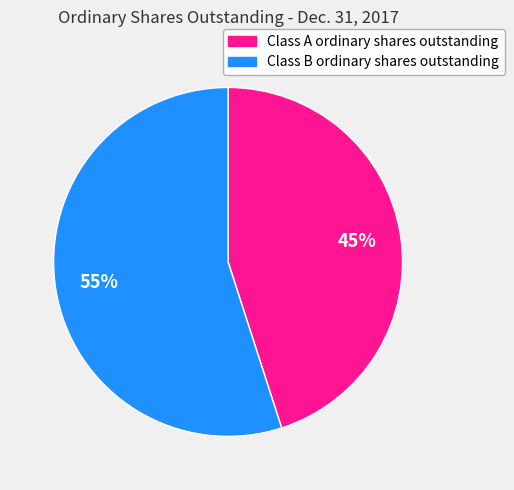

Combined, do Class A ordinary shares outstanding and Class B ordinary shares outstanding account for over 50%?

Yes